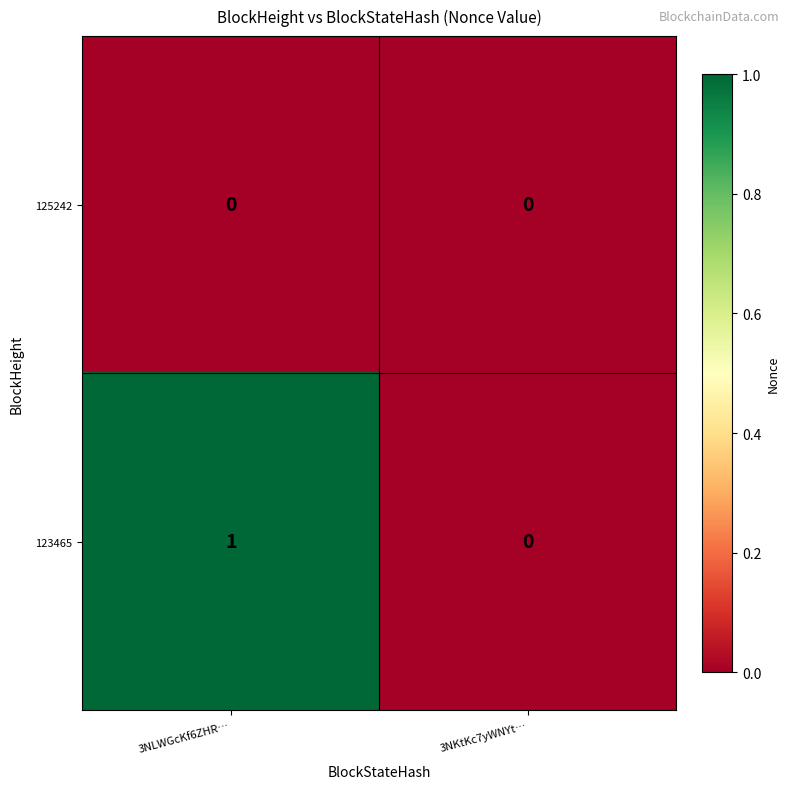

Which category has the lowest value in the 123465 series?

3NKtKc7yWNYt…